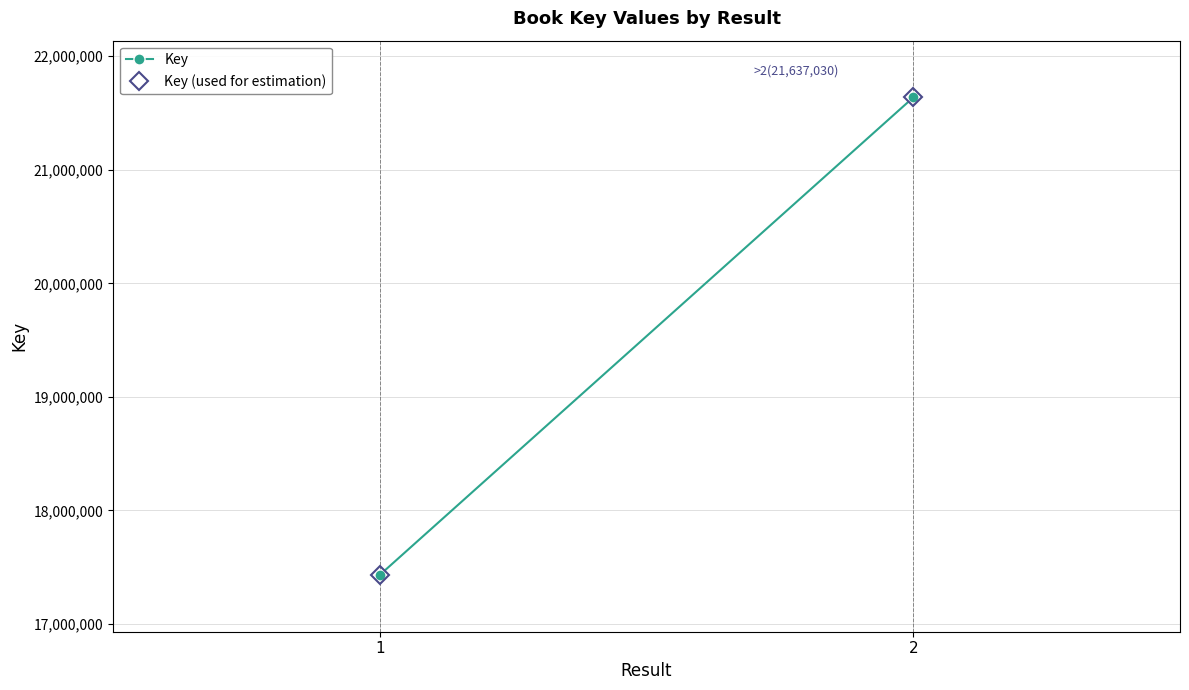

Reading left to right, what are all the values shown in this chart?

Key: 17431434	21637030
Key (used for estimation): 17431434	21637030